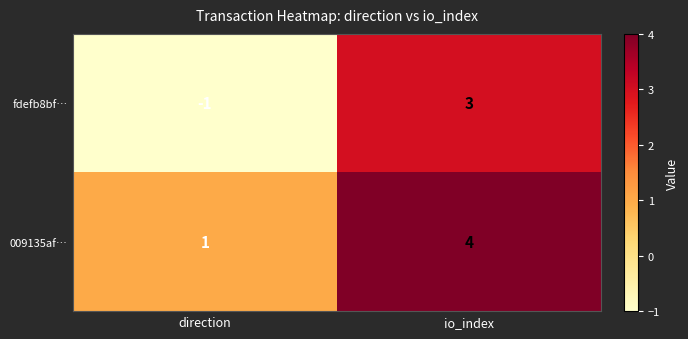

The 009135af… series shows 6 at io_index. True or false?

False